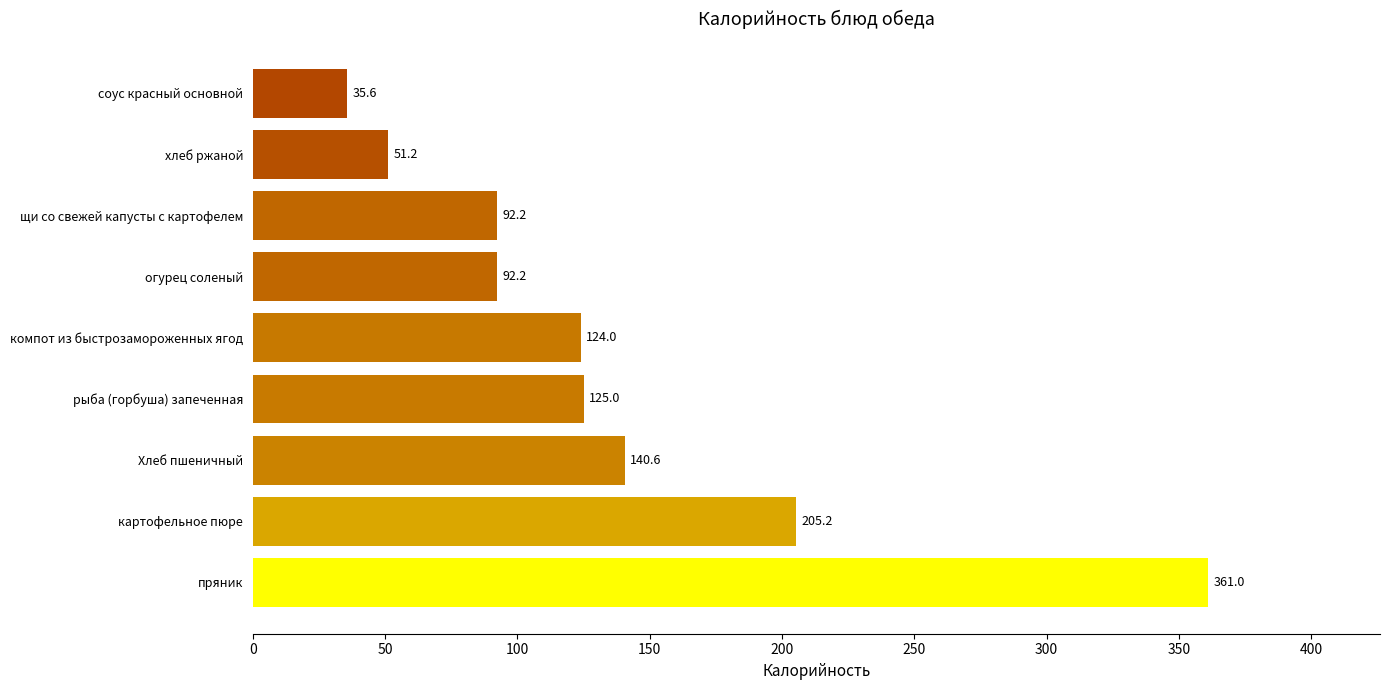

What is the difference between the second highest and second lowest values?

154.0